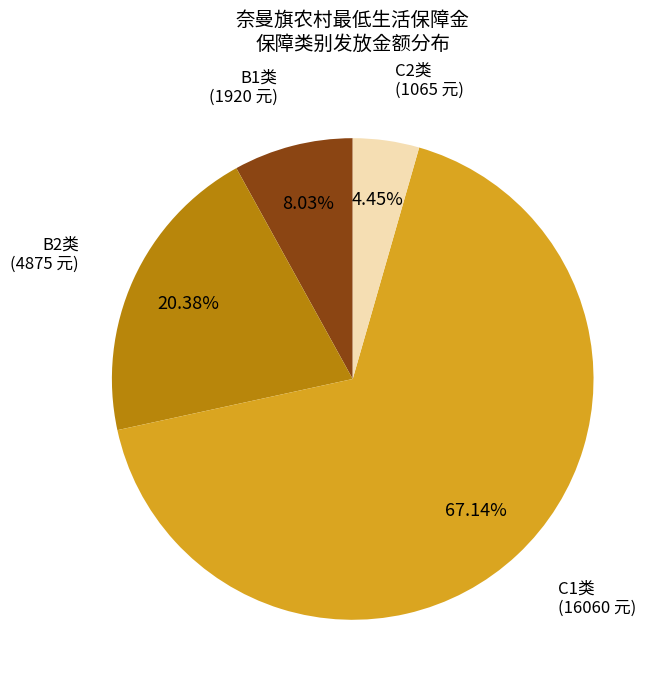

Is there a majority slice in this chart?

Yes